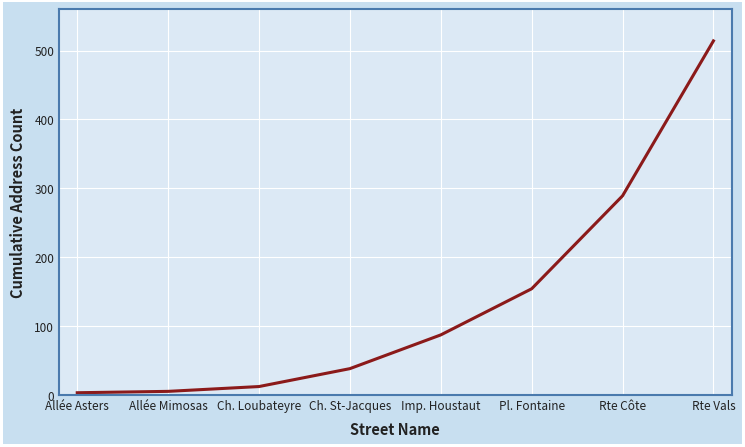

The chart shows a value of 154 at Pl. Fontaine. True or false?

True